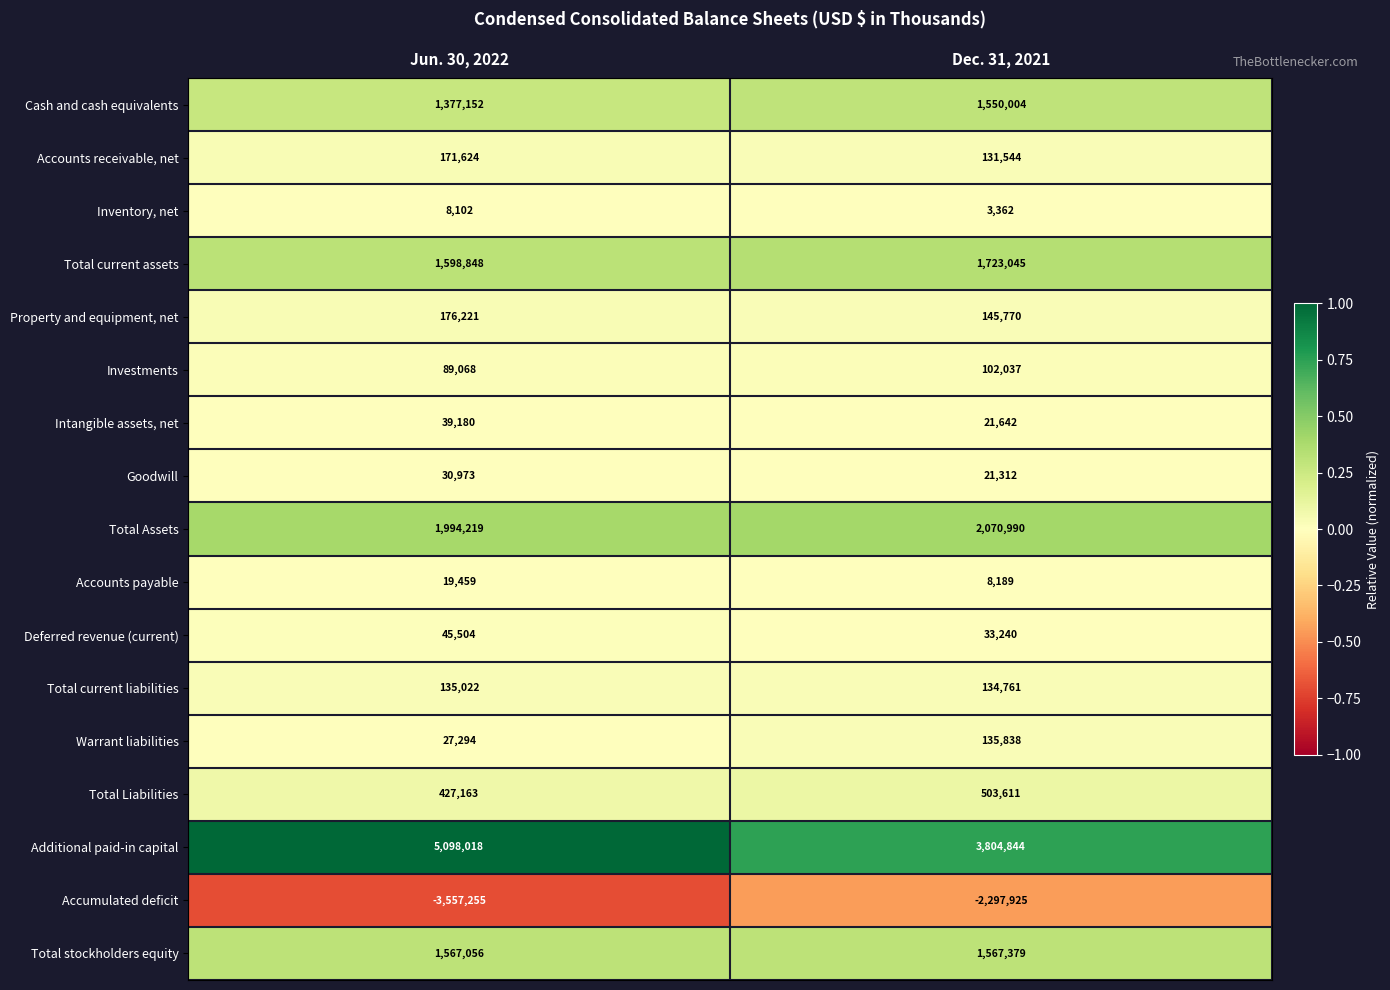

The Accounts receivable, net series shows 131544 at Dec. 31, 2021. True or false?

True